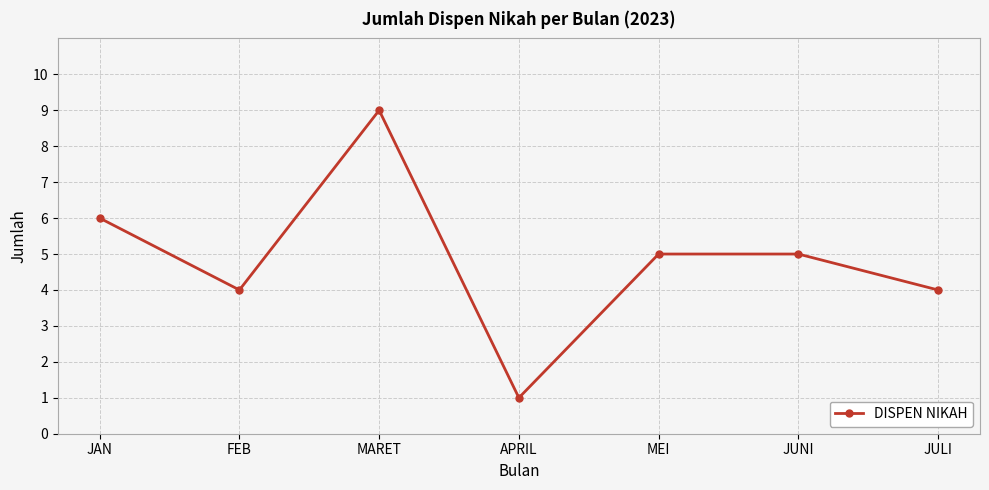

Reading left to right, list all the values displayed in this chart.

JAN=6	FEB=4	MARET=9	APRIL=1	MEI=5	JUNI=5	JULI=4